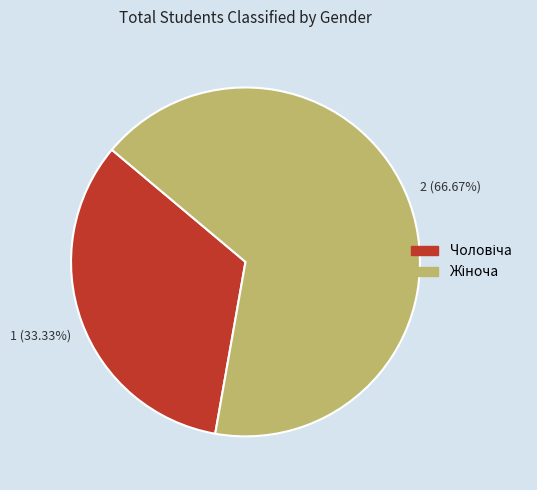

Is there a majority slice in this chart?

Yes